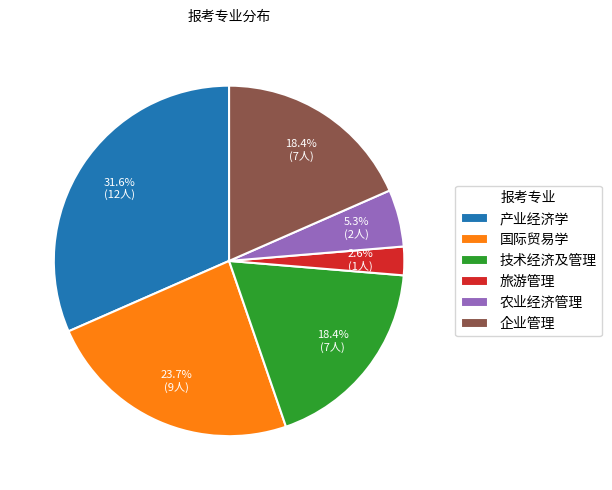

True or false: 企业管理 accounts for 31% of the total.

False